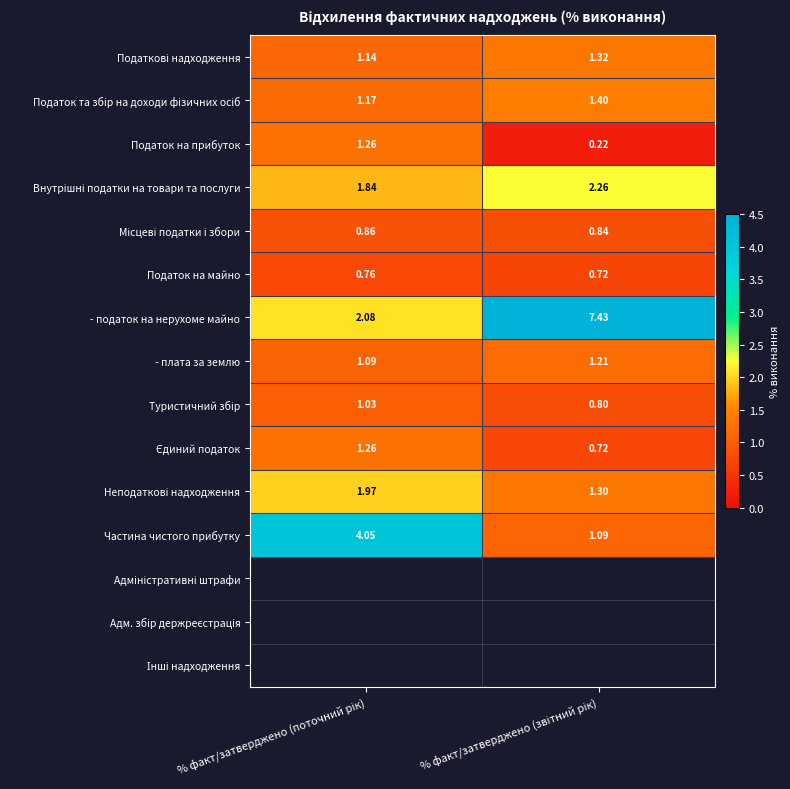

Which series has the largest total across all categories?

- податок на нерухоме майно